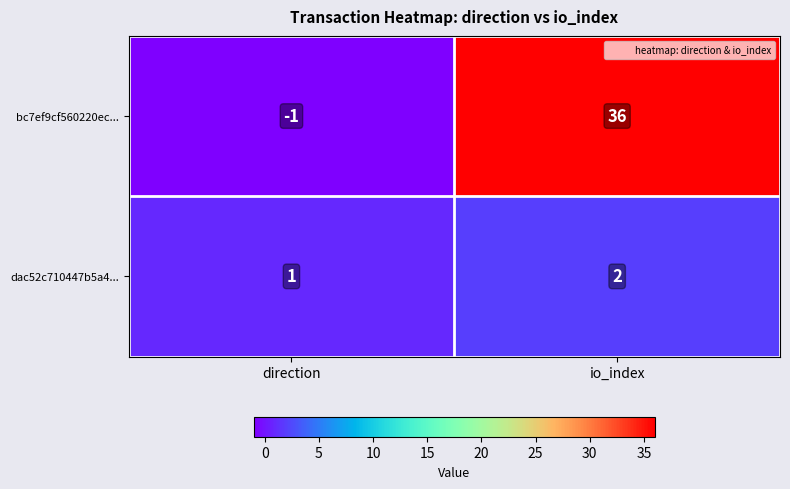

What is the average value of the bc7ef9cf560220ec... series?

18